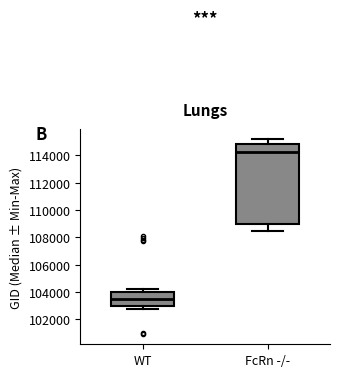

Reading left to right, transcribe this box plot: for each box, give where its median line is, the range the box spans, and where its two whiskers end, as read against the y-axis. The values are not printed on the chart, so give them approximately, as read against the axis.

WT: median 103400, box 103000 to 104000, whiskers 102800 to 104200
FcRn -/-: median 114200, box 109000 to 114800, whiskers 108400 to 115200